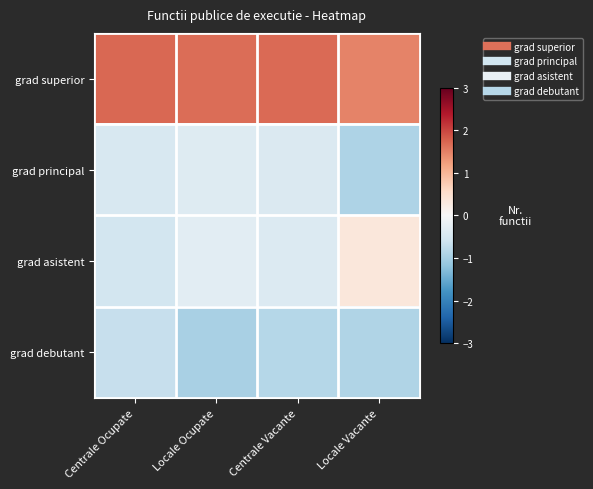

What is the minimum value shown in the chart?

-1.0